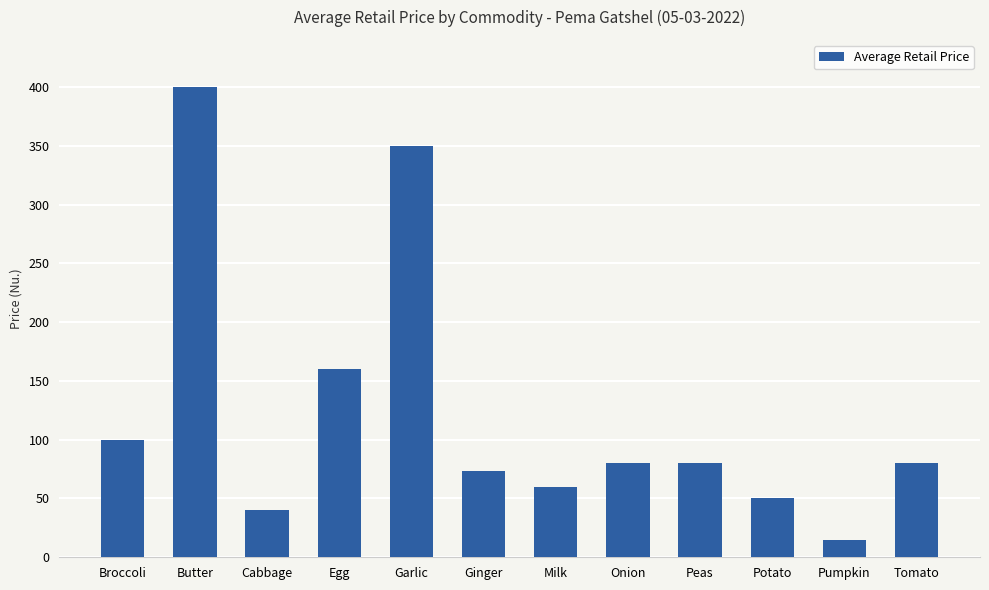

What is the label of the 12th bar from the left?

Tomato